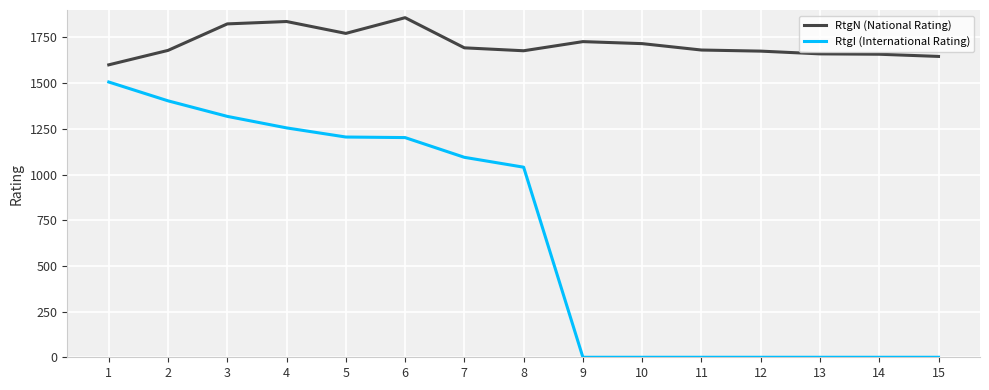

The RtgN (National Rating) series shows 2819 at 7. True or false?

False